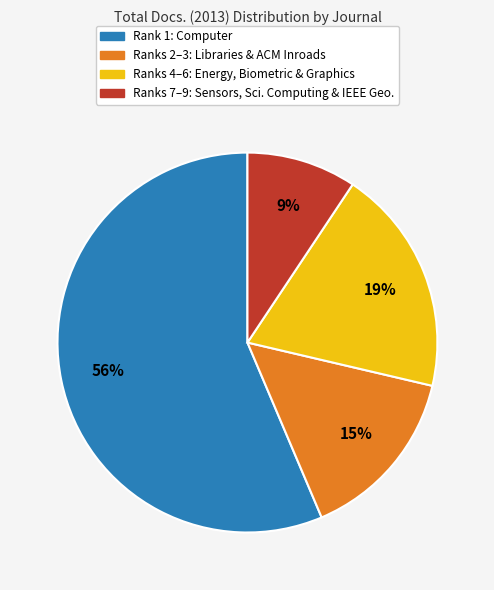

True or false: Rank 1: Computer accounts for 68% of the total.

False